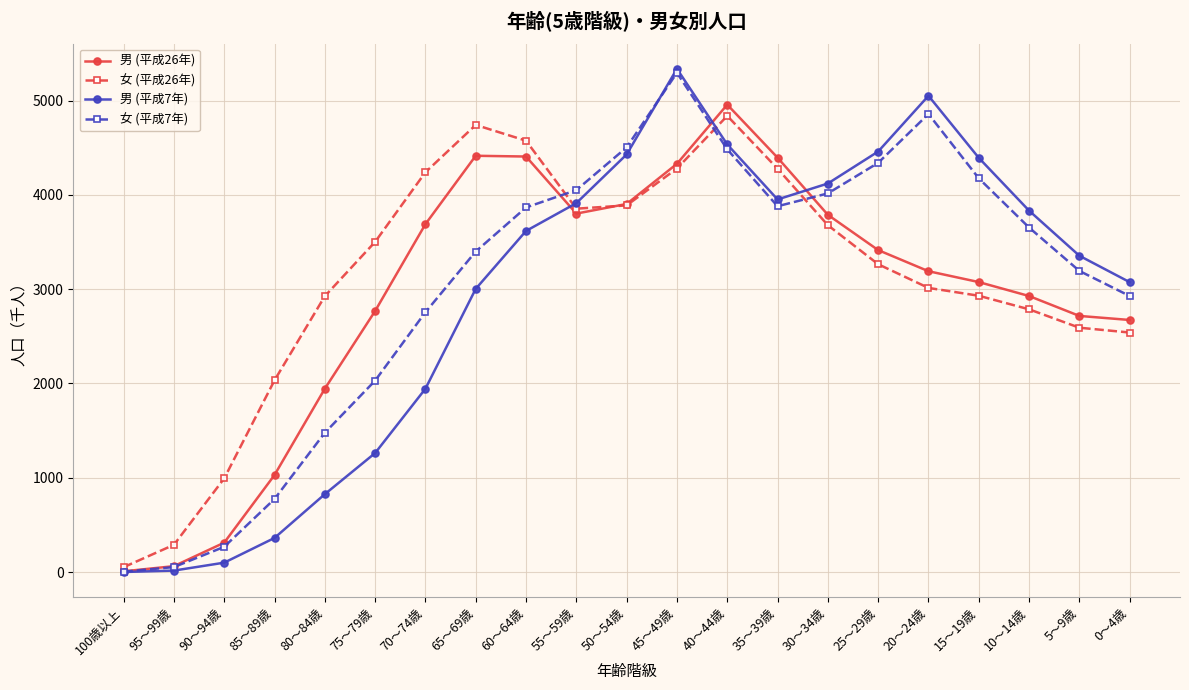

What position from the right is 95～99歳?

20